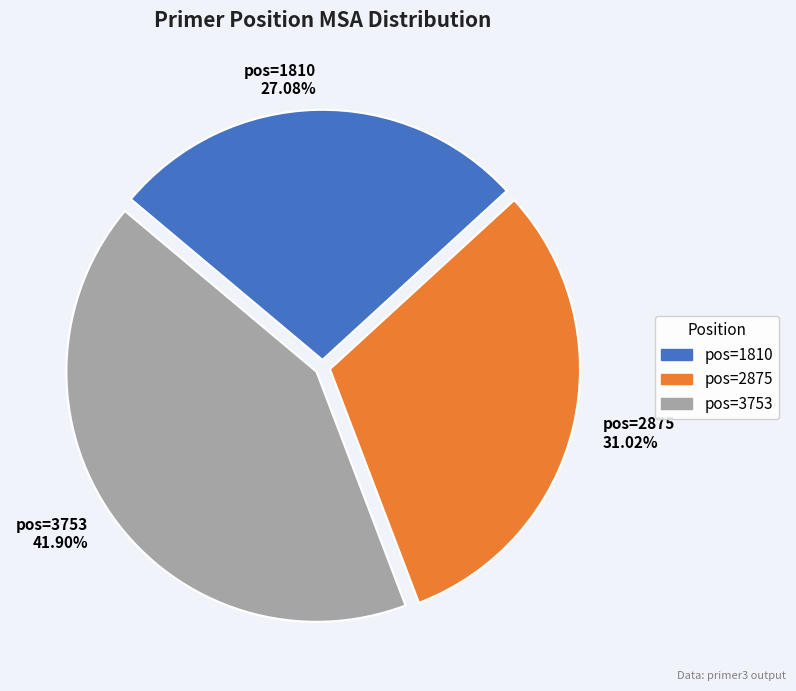

Approximately how many times larger is the value at pos=3753 41.90% compared to pos=2875 31.02%?

1.4